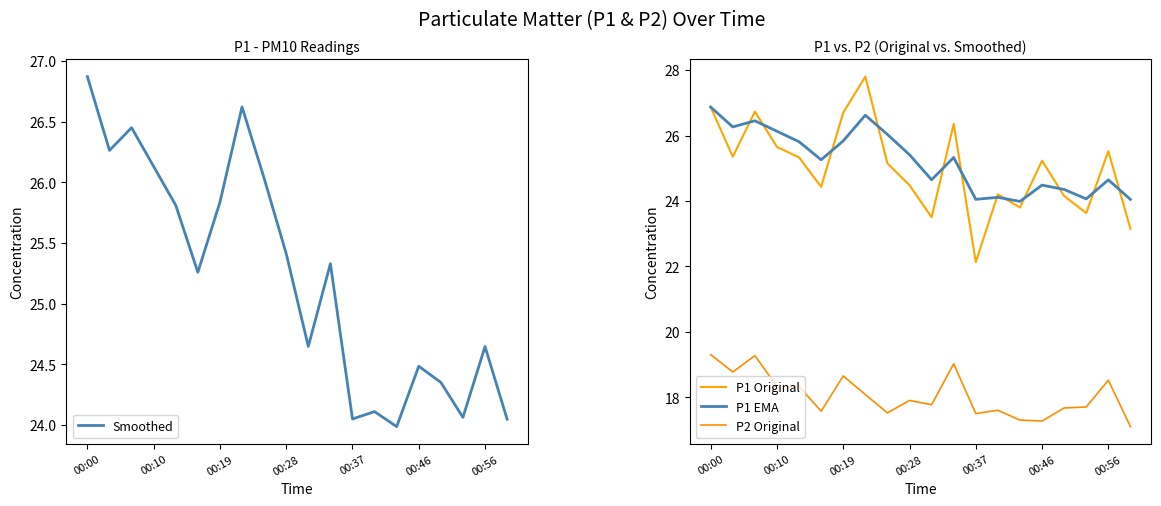

Which series has the largest range (max minus min)?

P1 Original